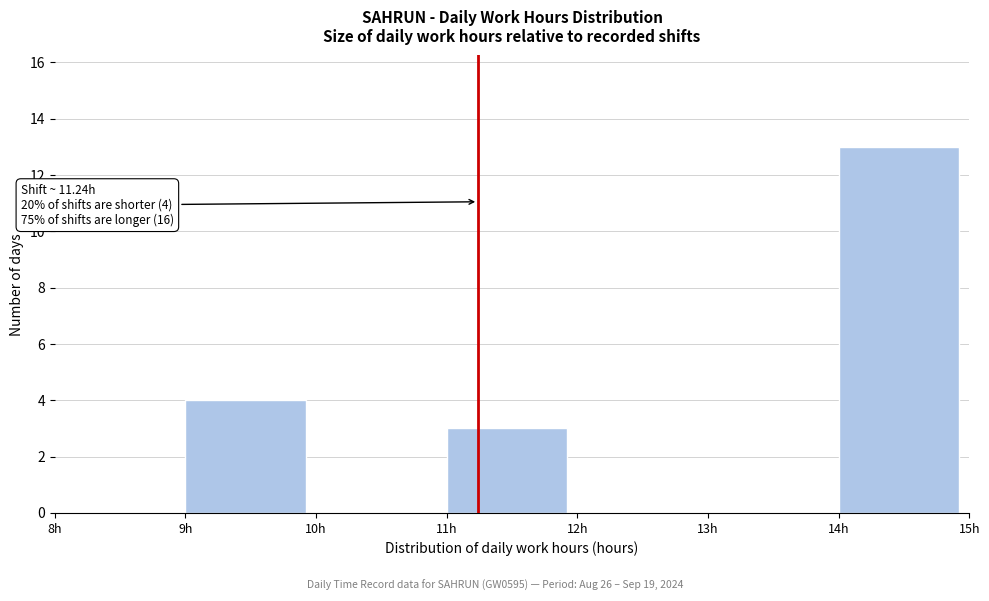

Over which range of the x-axis is the bar tallest?

14 to 15